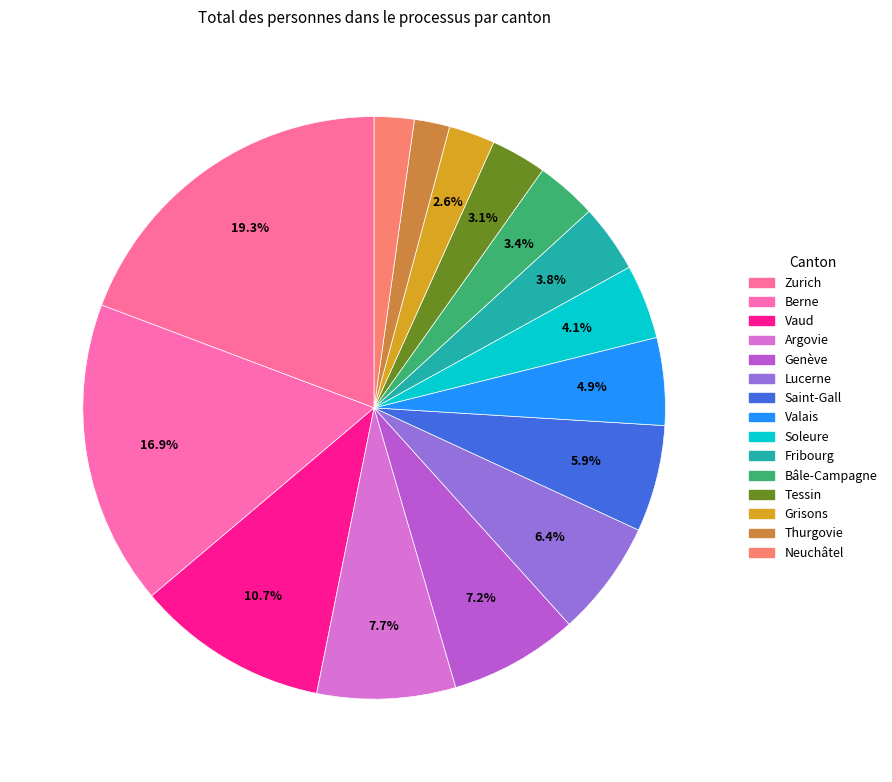

Is the sum of Tessin and Berne greater than half?

No